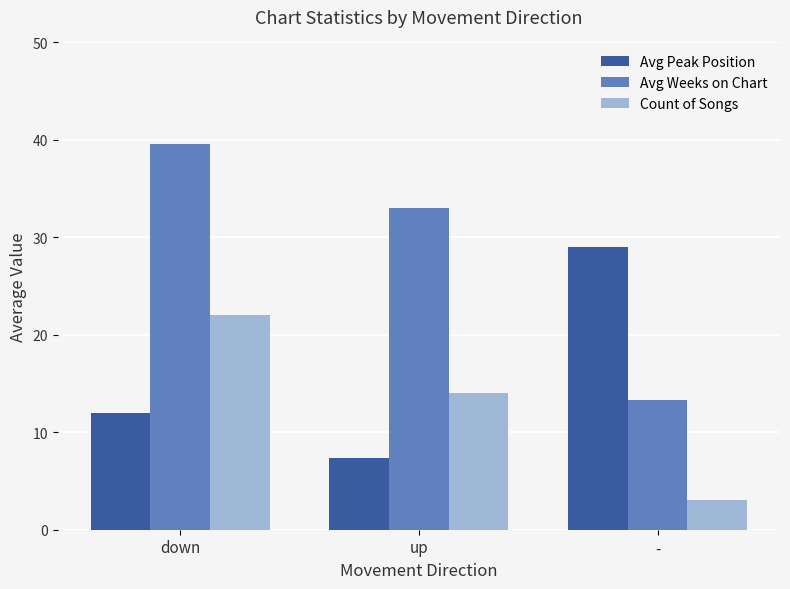

List the labels in order of Count of Songs value, largest first.

down, up, -